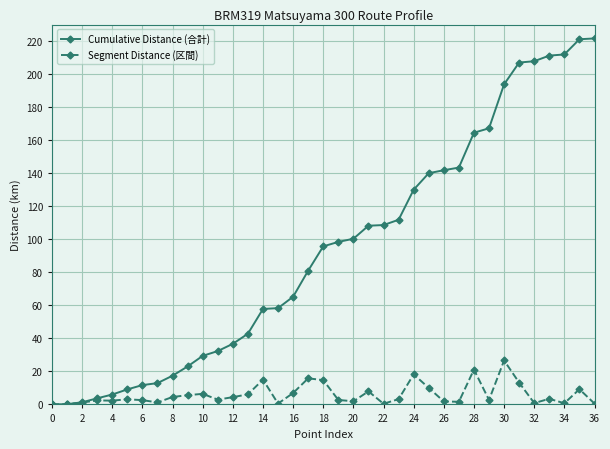

What is the value of the Cumulative Distance (合計) point at the 19th from the left?

95.7